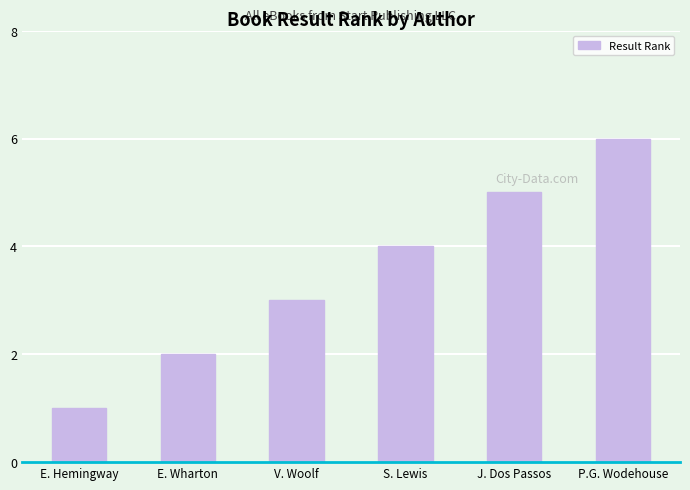

What is the sum of the values at E. Wharton and P.G. Wodehouse?

8